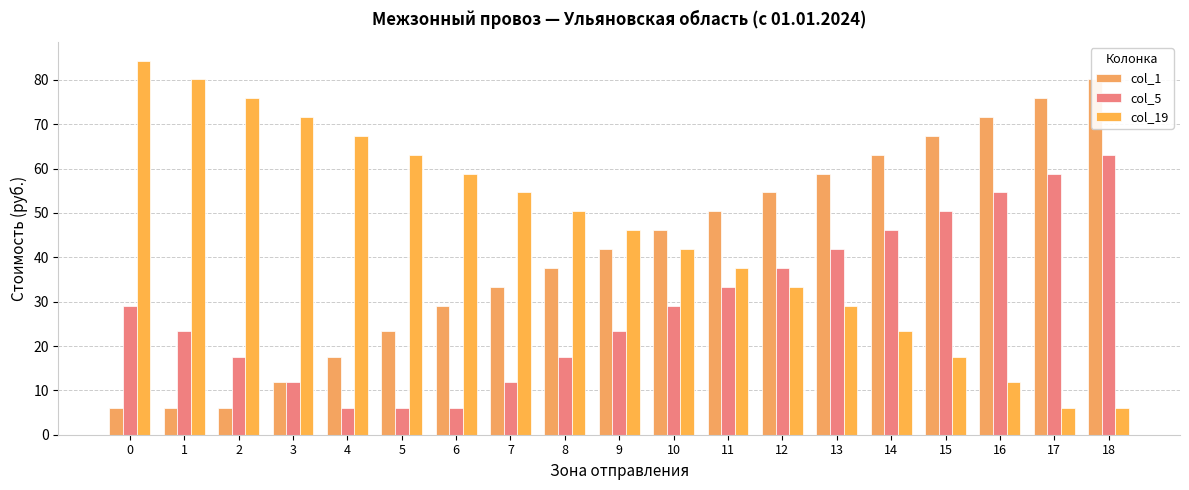

At how many categories does at least one series exceed 39?

19